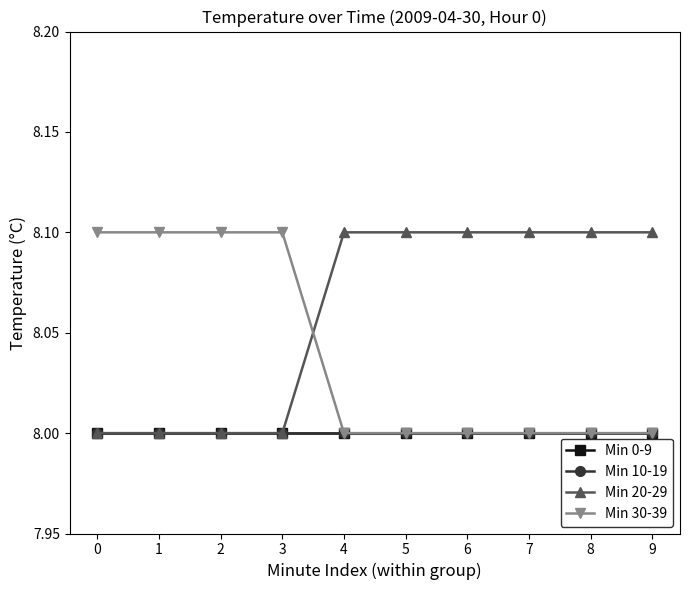

Reading left to right, extract all data points from this chart.

Min 0-9: 0=8.0	1=8.0	2=8.0	3=8.0	4=8.0	5=8.0	6=8.0	7=8.0	8=8.0	9=8.0
Min 10-19: 0=8.0	1=8.0	2=8.0	3=8.0	4=8.0	5=8.0	6=8.0	7=8.0	8=8.0	9=8.0
Min 20-29: 0=8.0	1=8.0	2=8.0	3=8.0	4=8.1	5=8.1	6=8.1	7=8.1	8=8.1	9=8.1
Min 30-39: 0=8.1	1=8.1	2=8.1	3=8.1	4=8.0	5=8.0	6=8.0	7=8.0	8=8.0	9=8.0